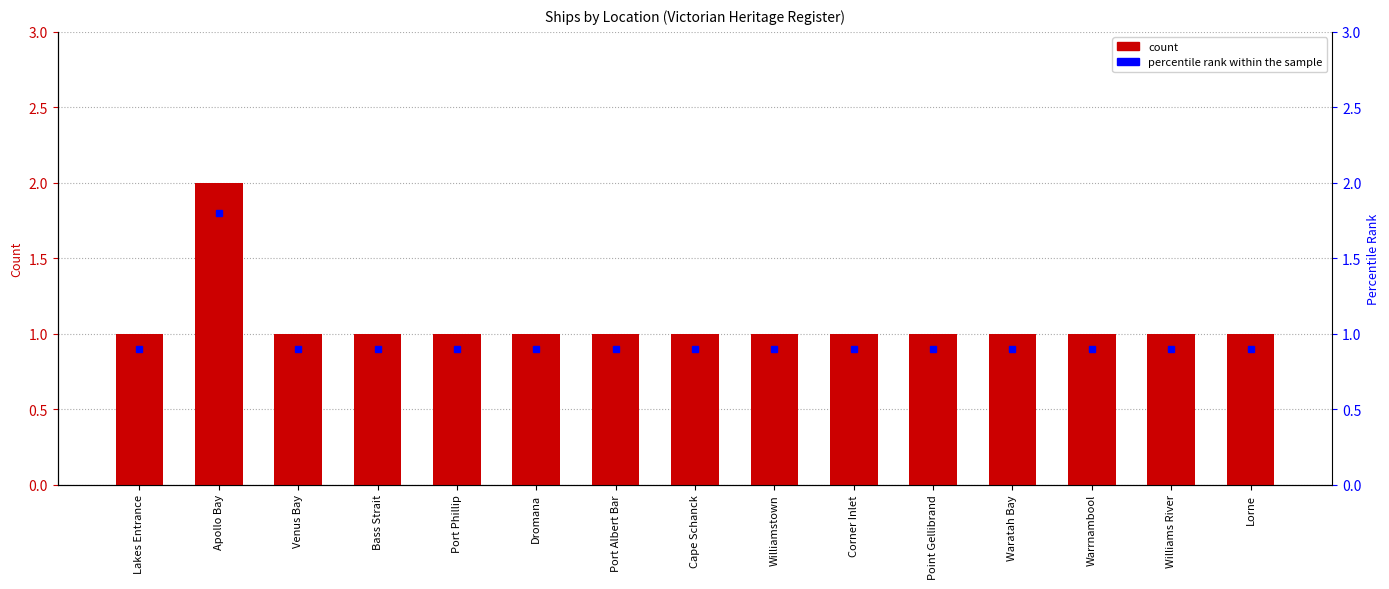

What is the average value?

1